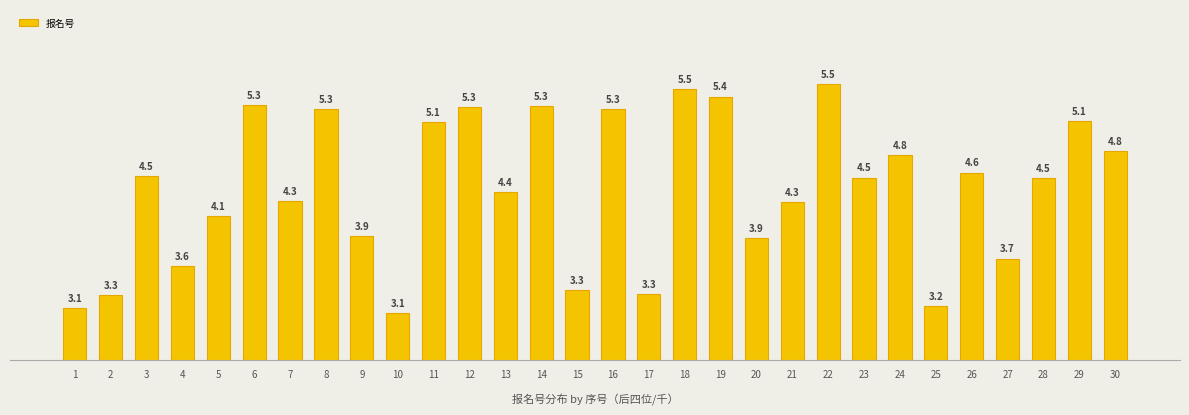

Does the chart contain stacked bars?

No